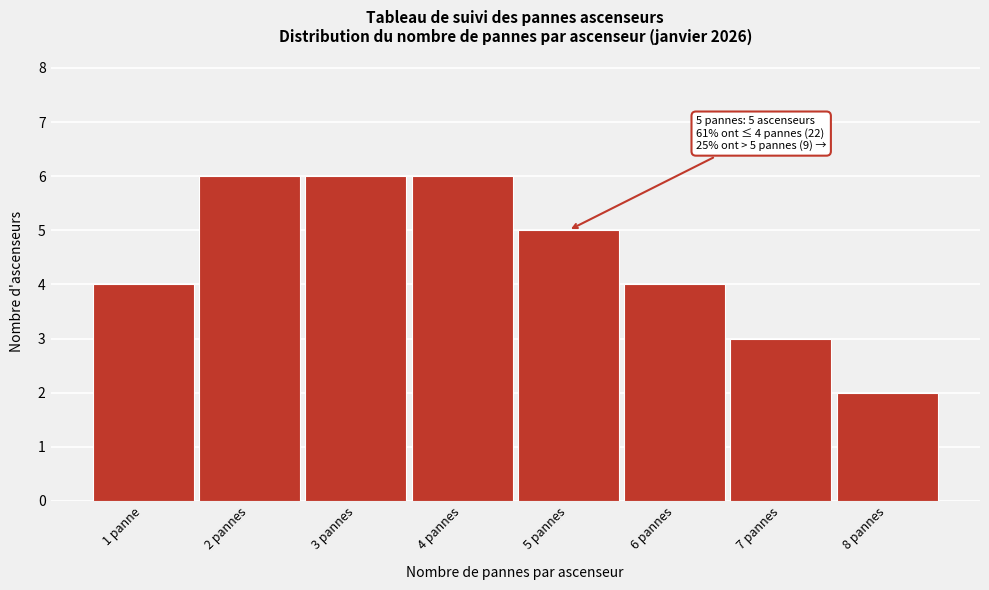

Reading left to right, transcribe all the data shown in this chart.

4	6	6	6	5	4	3	2